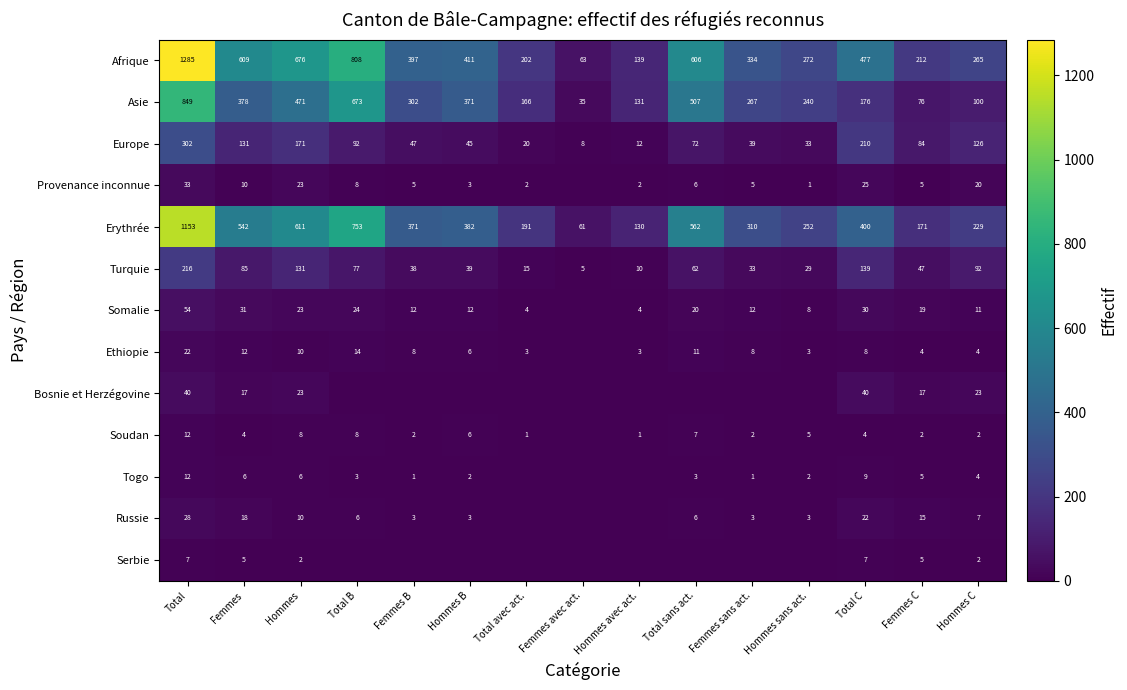

What is the difference between the maximum and second lowest values in the Europe series?

290